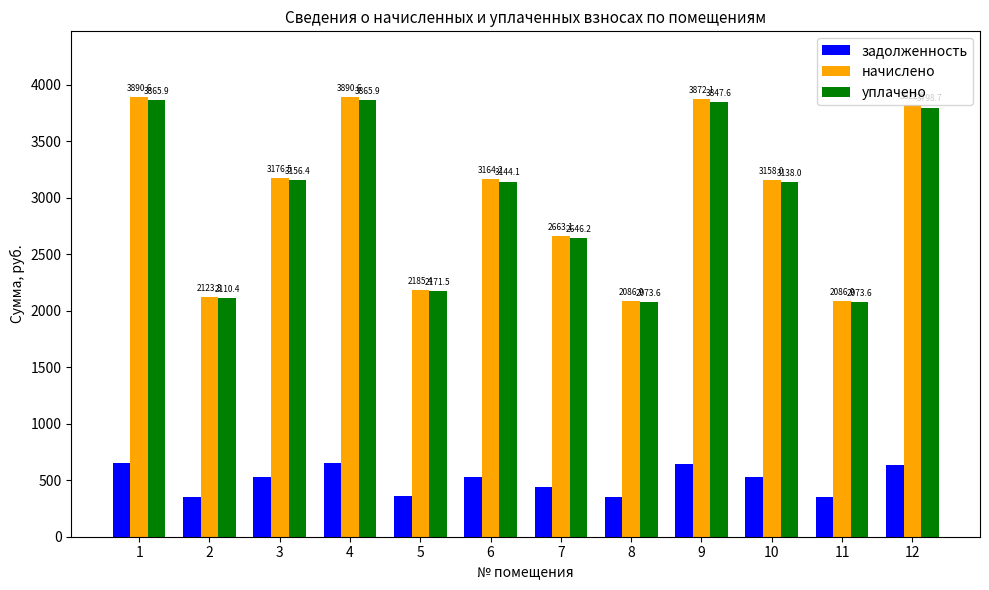

What is the average value of the уплачено series?

2991.0